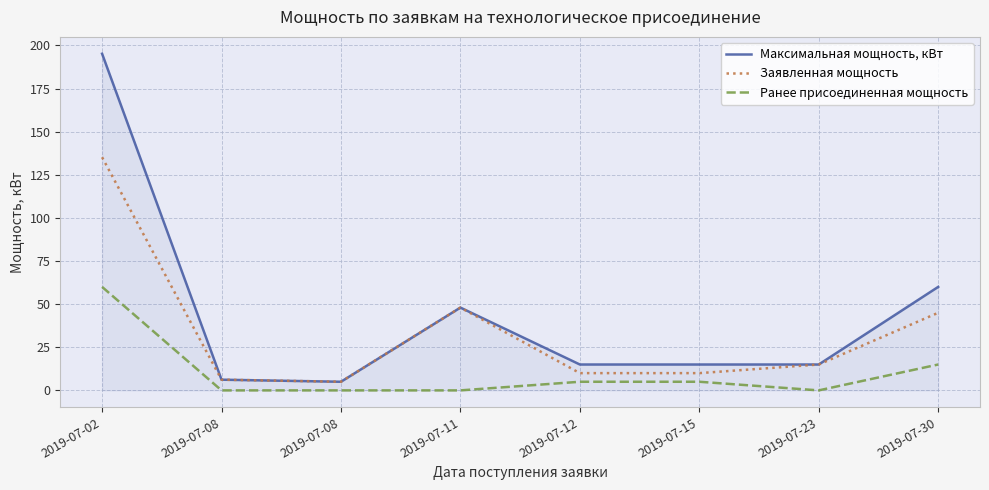

What are all the series names shown in the legend?

Максимальная мощность, кВт, Заявленная мощность, Ранее присоединенная мощность